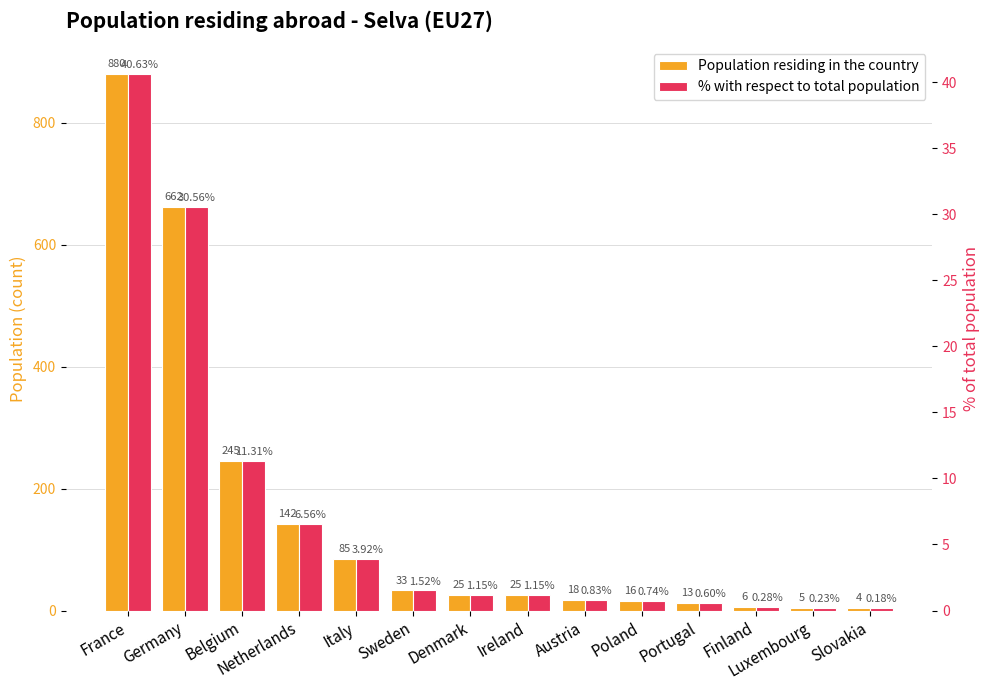

How many groups of bars are there?

14